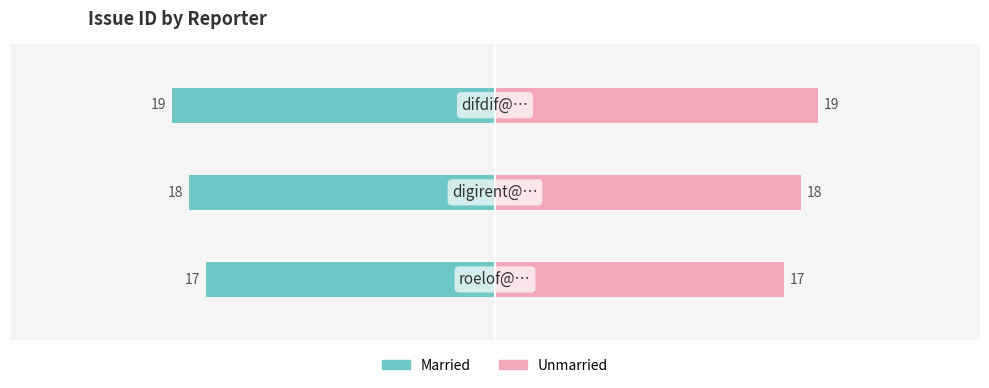

Rank the series by their maximum value, from highest to lowest.

Unmarried, Married